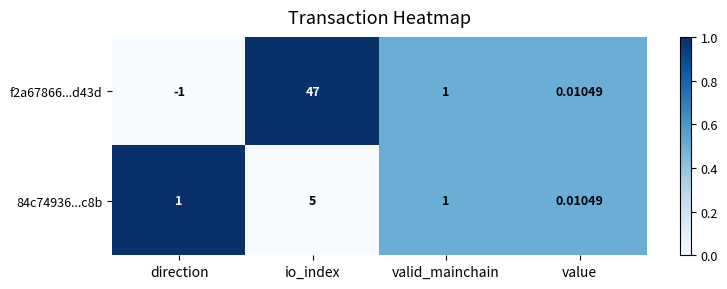

What is the maximum value shown in the chart?

47.0